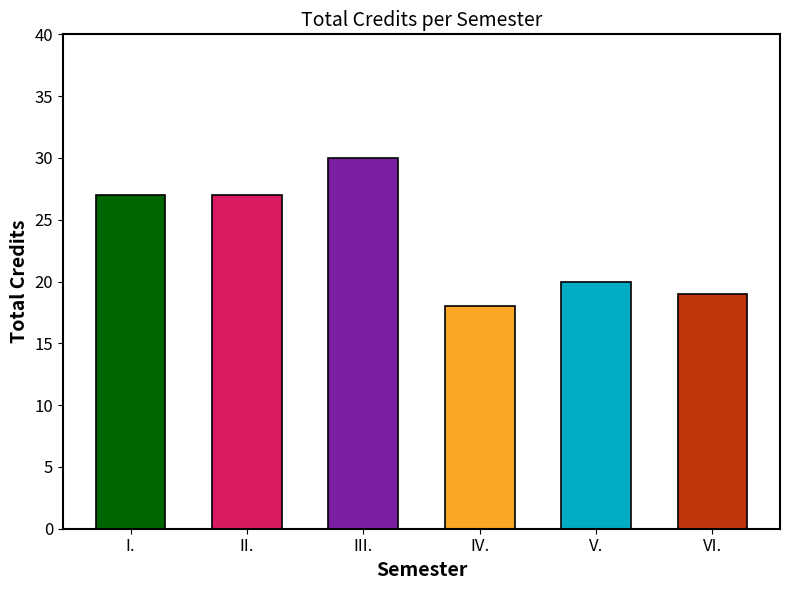

Reading left to right, what are all the values shown in this chart?

27	27	30	18	20	19